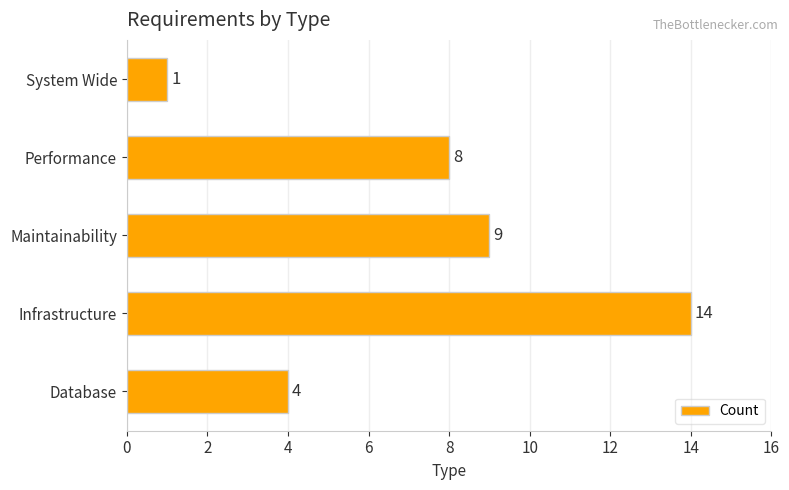

At which category does the chart reach its minimum across all series?

System Wide